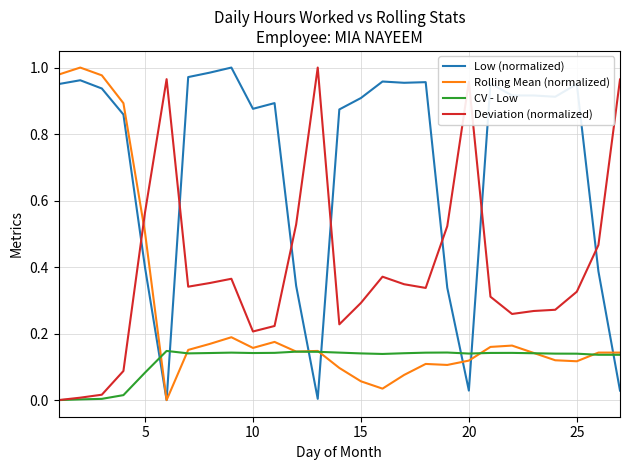

Which series ends up on top after the final intersection of Low (normalized) and Deviation (normalized)?

Deviation (normalized)